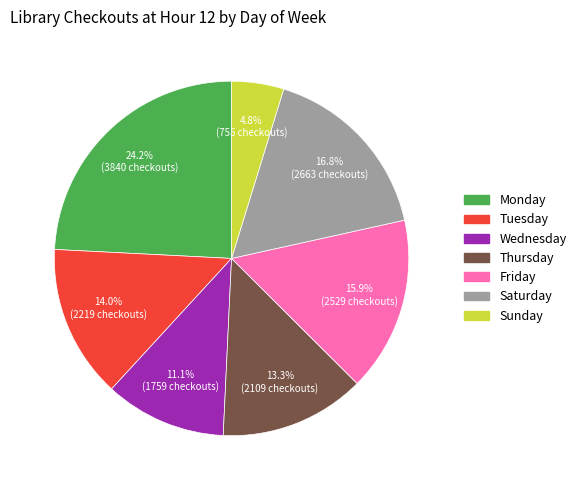

Is it true that Monday is 11% of the pie?

False